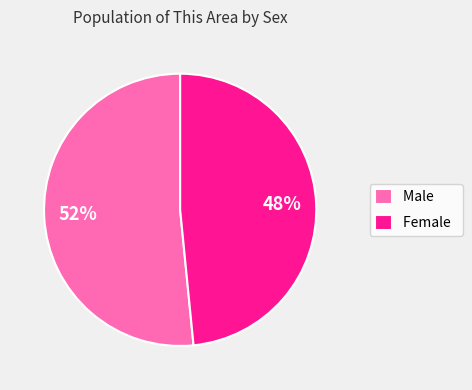

Which has a higher value, Male or Female?

Male